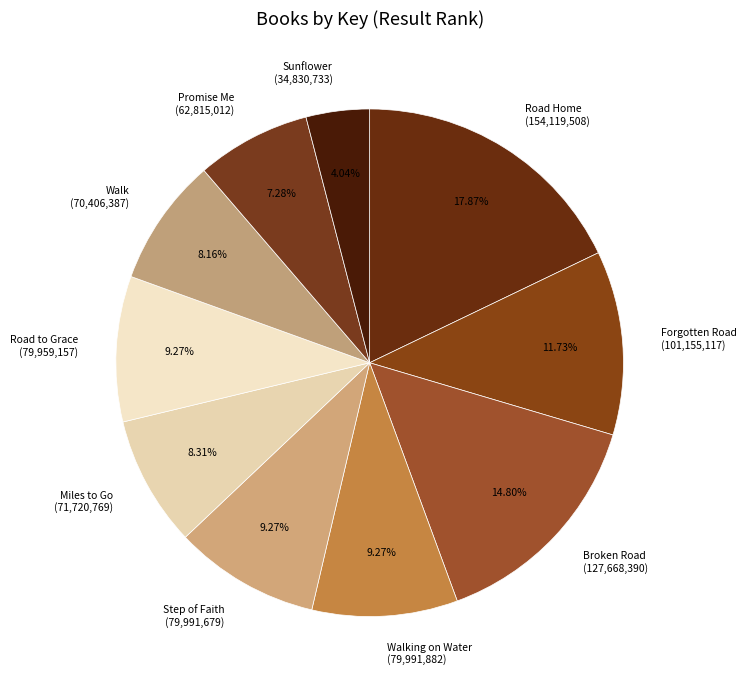

Is there a majority slice in this chart?

No